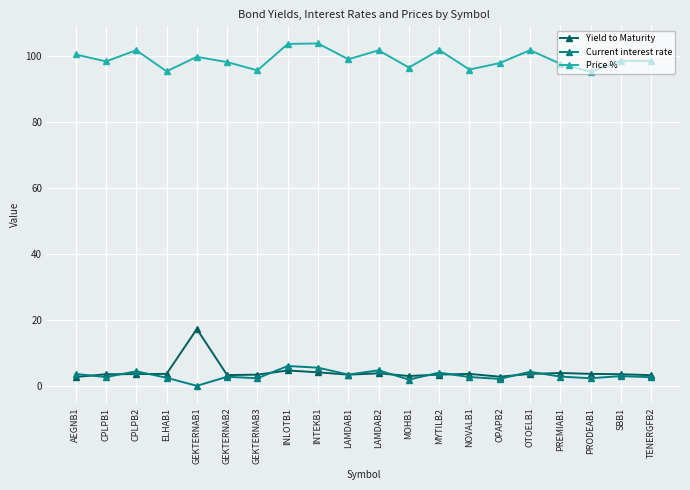

Where is the first local maximum for Price %?

CPLPB2